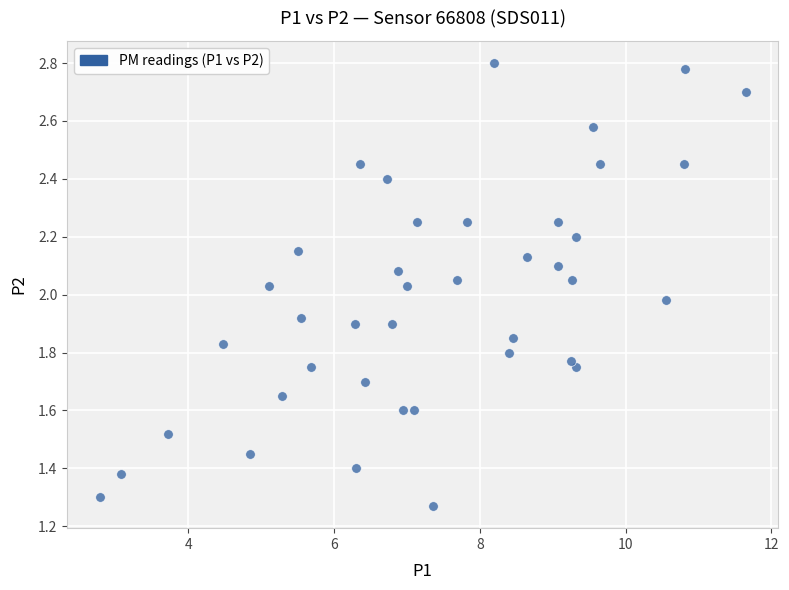

What is the range of X values (max minus min)?

8.9